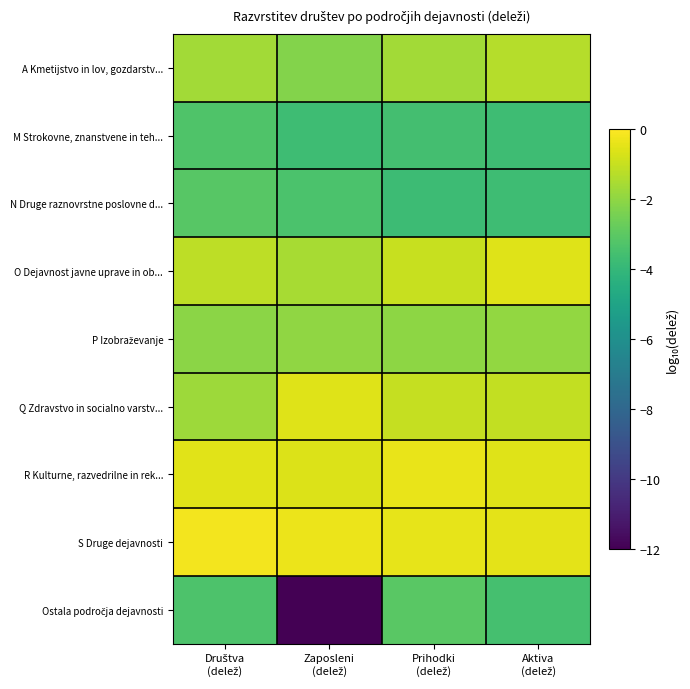

Rank the series by their maximum value, from highest to lowest.

S Druge dejavnosti, R Kulturne, razvedrilne in rek..., O Dejavnost javne uprave in ob..., Q Zdravstvo in socialno varstv..., A Kmetijstvo in lov, gozdarstv..., P Izobraževanje, Ostala področja dejavnosti, N Druge raznovrstne poslovne d..., M Strokovne, znanstvene in teh...